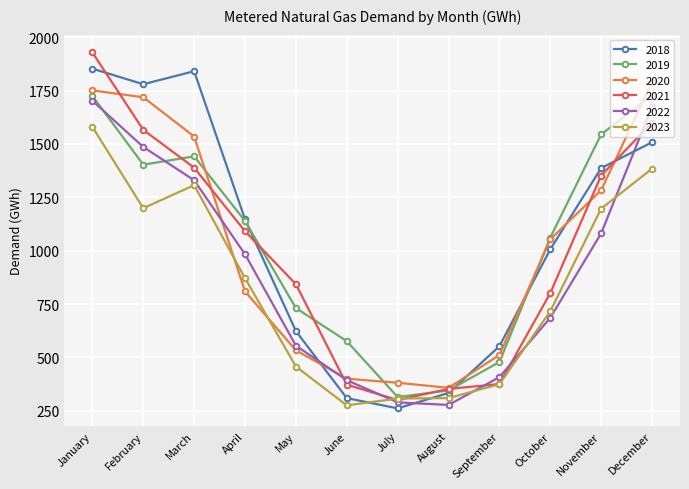

At which label is 2020 closest to 1073?

October